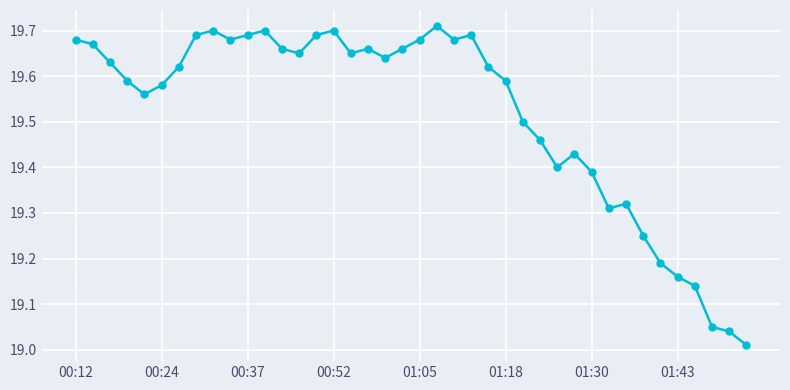

What is the sum of all values?

780.7